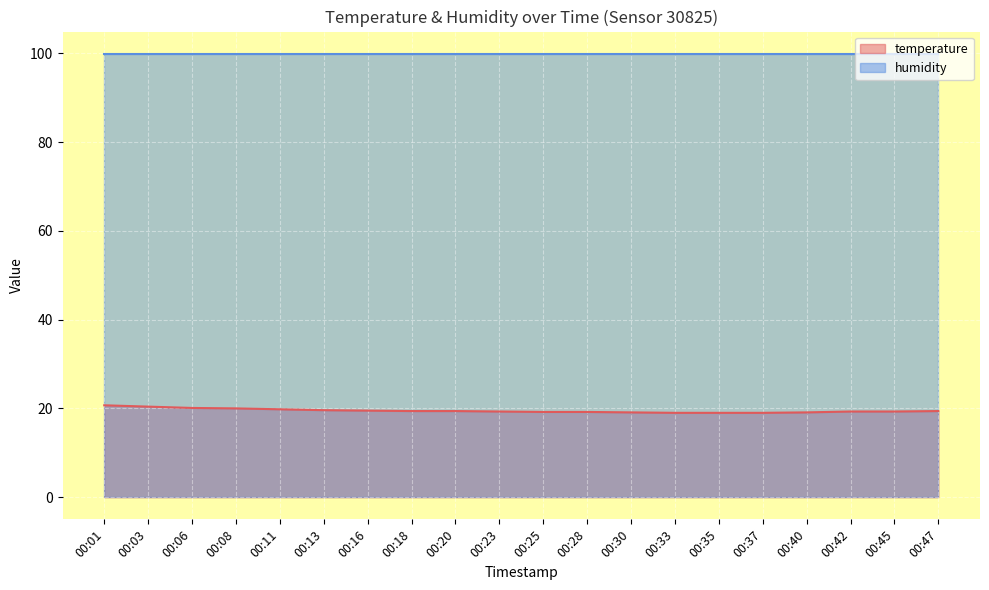

Approximately how many times larger is the value at 00:30 compared to 00:25?

1.0